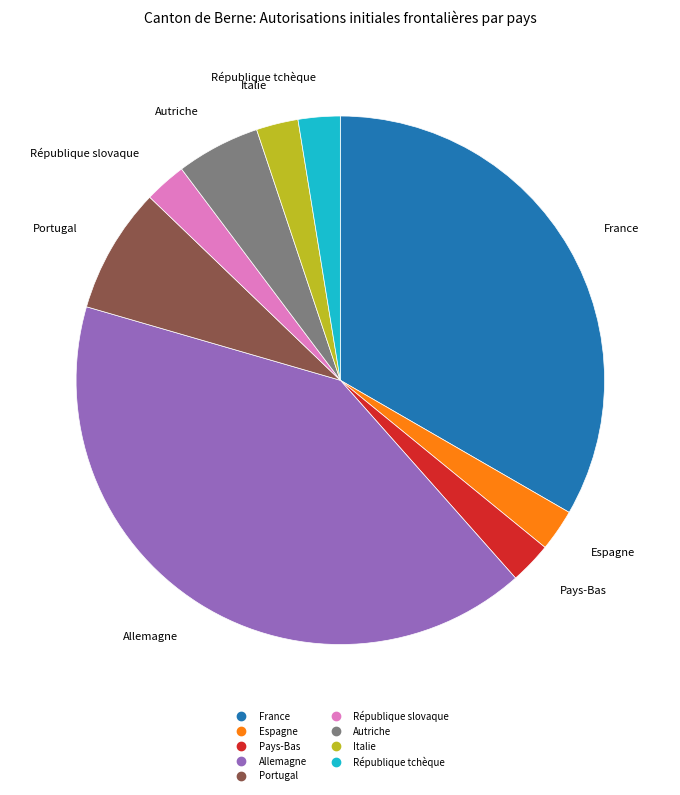

Do République tchèque and Italie together represent more than half of the pie?

No